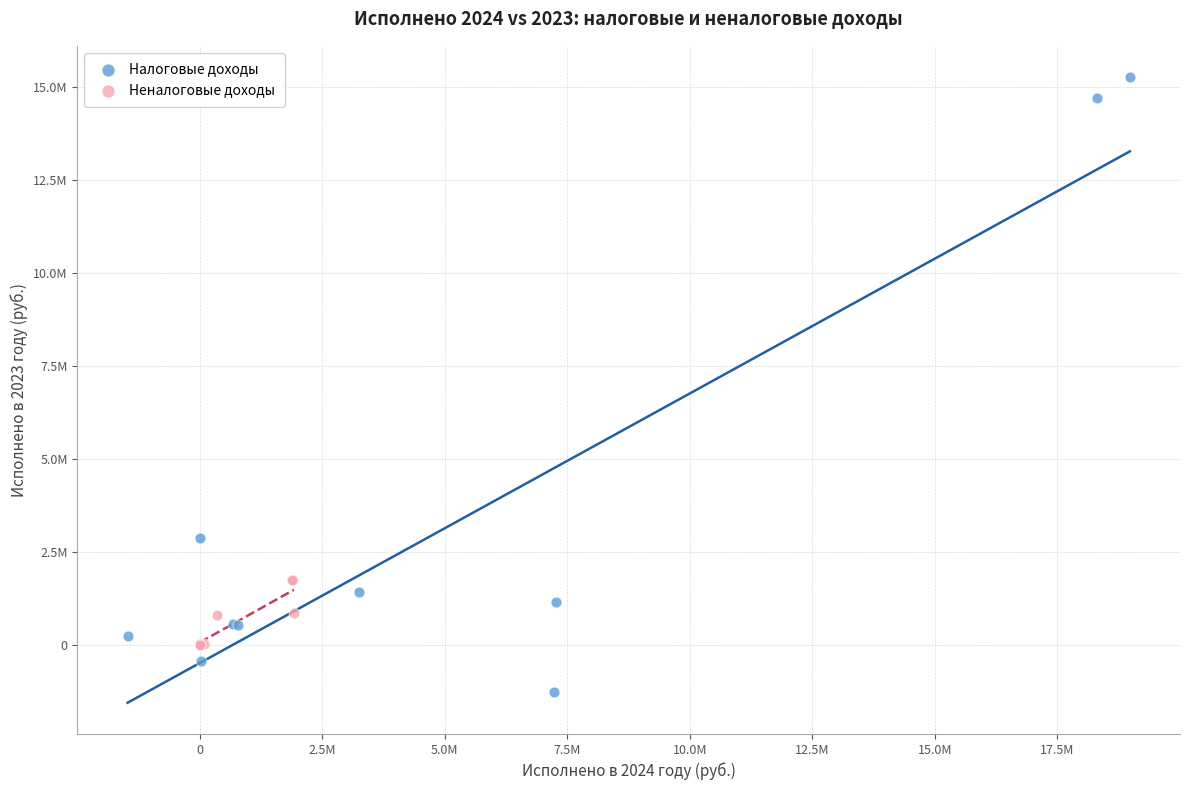

Which series has the largest Y range (max minus min)?

Налоговые доходы